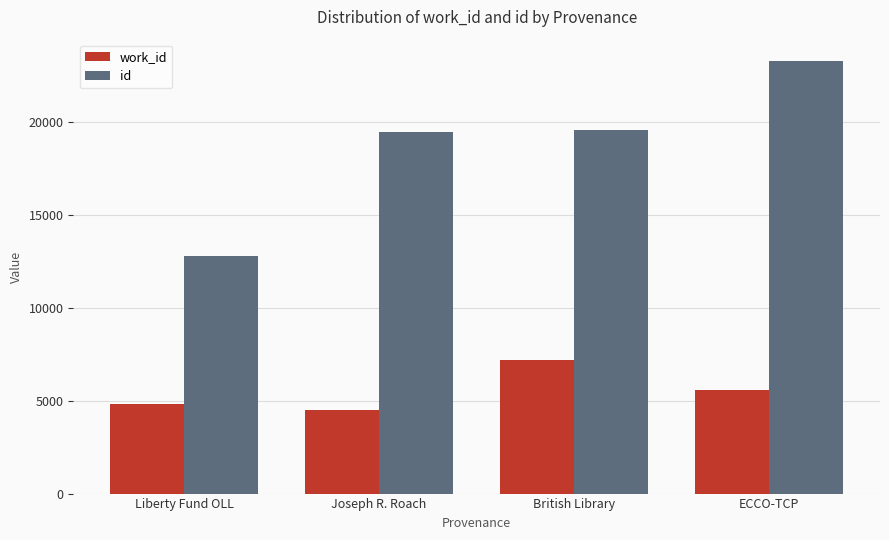

Which series has the widest spread of values?

id